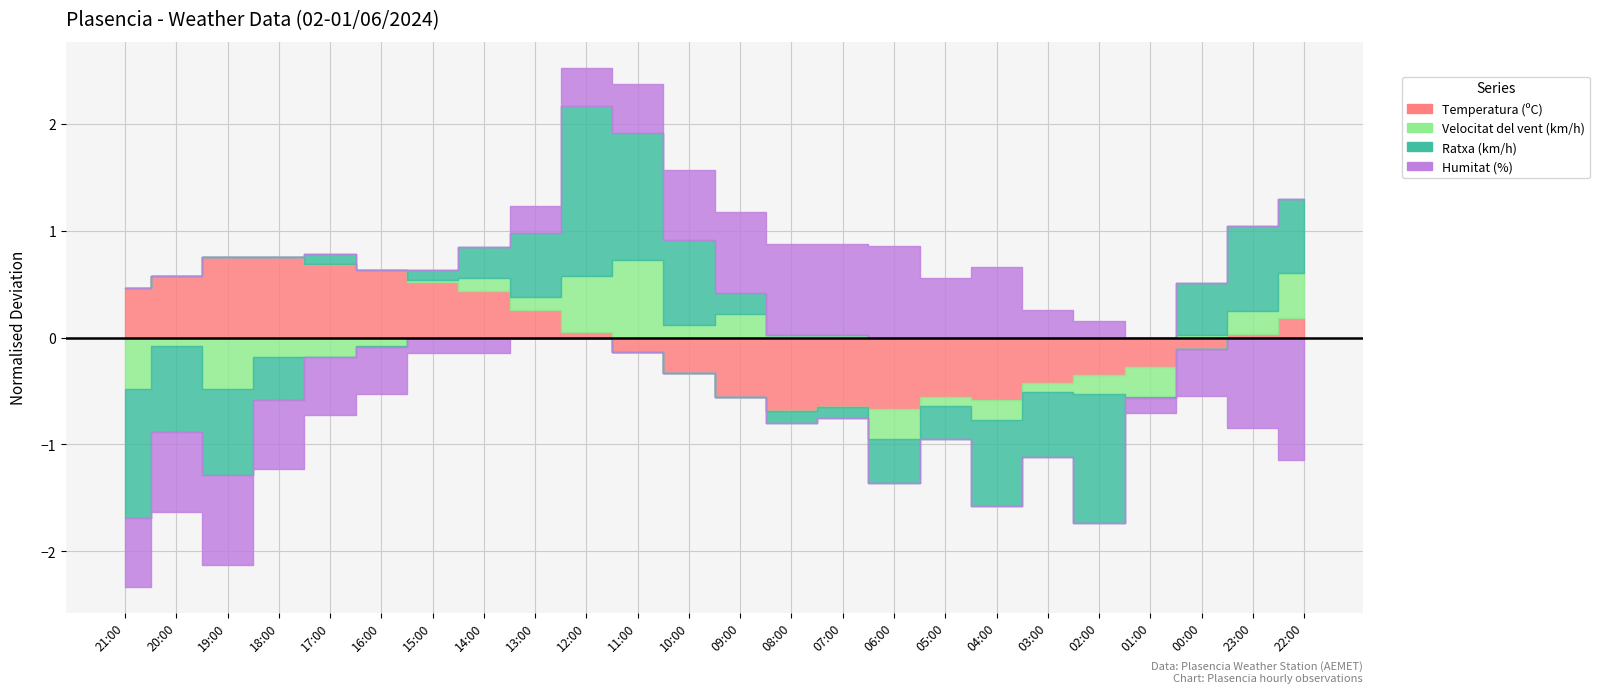

Reading left to right, transcribe all the data shown in this chart.

Temperatura (ºC): 21:00=28.5	20:00=29.6	19:00=31.4	18:00=31.4	17:00=30.8	16:00=30.2	15:00=29.1	14:00=28.2	13:00=26.5	12:00=24.4	11:00=22.5	10:00=20.6	09:00=18.3	08:00=17.0	07:00=17.4	06:00=17.2	05:00=18.3	04:00=18.0	03:00=19.6	02:00=20.4	01:00=21.1	00:00=22.8	23:00=24.2	22:00=25.7
Velocitat del vent (km/h): 21:00=0.0	20:00=4.0	19:00=0.0	18:00=3.0	17:00=3.0	16:00=4.0	15:00=5.0	14:00=6.0	13:00=6.0	12:00=10.0	11:00=12.0	10:00=6.0	09:00=7.0	08:00=5.0	07:00=5.0	06:00=2.0	05:00=4.0	04:00=3.0	03:00=4.0	02:00=3.0	01:00=2.0	00:00=5.0	23:00=7.0	22:00=9.0
Ratxa (km/h): 21:00=8.0	20:00=12.0	19:00=12.0	18:00=16.0	17:00=21.0	16:00=20.0	15:00=21.0	14:00=23.0	13:00=26.0	12:00=36.0	11:00=32.0	10:00=28.0	09:00=22.0	08:00=19.0	07:00=19.0	06:00=16.0	05:00=17.0	04:00=12.0	03:00=14.0	02:00=8.0	01:00=20.0	00:00=25.0	23:00=28.0	22:00=27.0
Humitat (%): 21:00=37.0	20:00=36.0	19:00=35.0	18:00=37.0	17:00=38.0	16:00=39.0	15:00=42.0	14:00=42.0	13:00=46.0	12:00=47.0	11:00=48.0	10:00=50.0	09:00=51.0	08:00=52.0	07:00=52.0	06:00=52.0	05:00=49.0	04:00=50.0	03:00=46.0	02:00=45.0	01:00=42.0	00:00=39.0	23:00=35.0	22:00=32.0